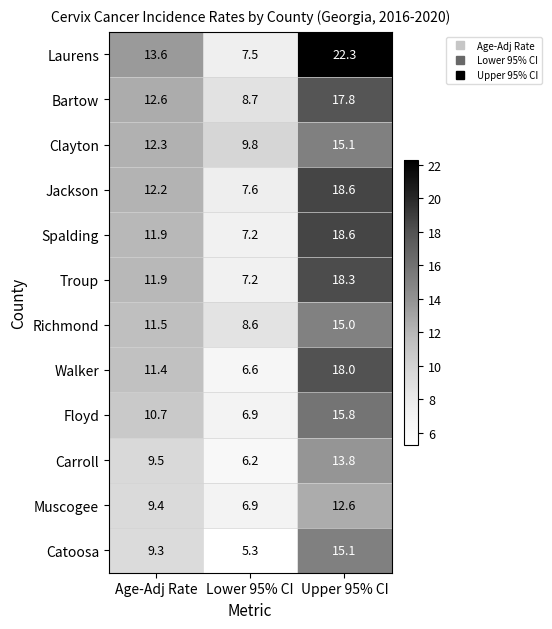

Count the number of data series in this chart.

12